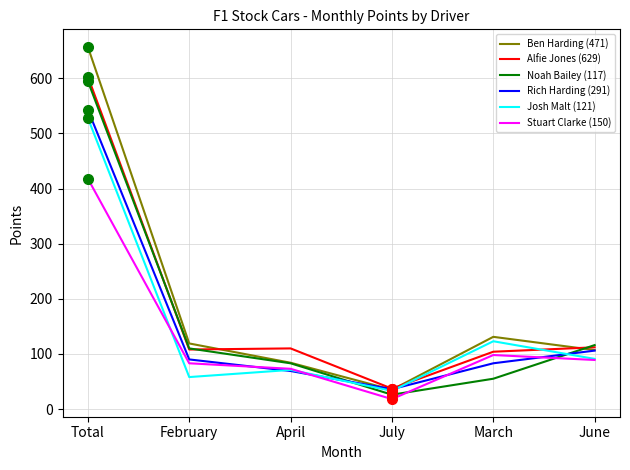

What are all the series names shown in the legend?

Ben Harding (471), Alfie Jones (629), Noah Bailey (117), Rich Harding (291), Josh Malt (121), Stuart Clarke (150)